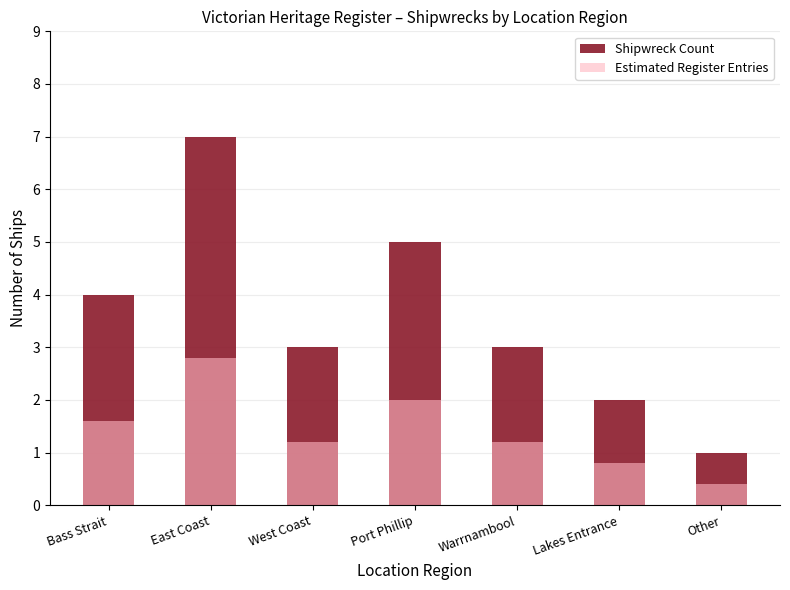

Reading left to right, extract all data points from this chart.

Shipwreck Count: 4.0	7.0	3.0	5.0	3.0	2.0	1.0
Estimated Register Entries: 1.6	2.8	1.2	2.0	1.2	0.8	0.4